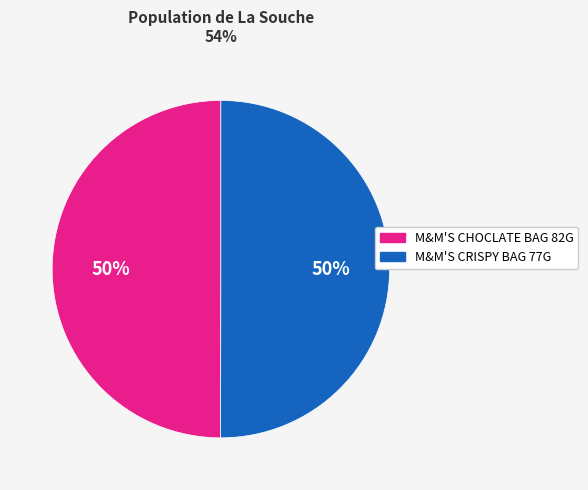

Count the number of slices in the pie.

2